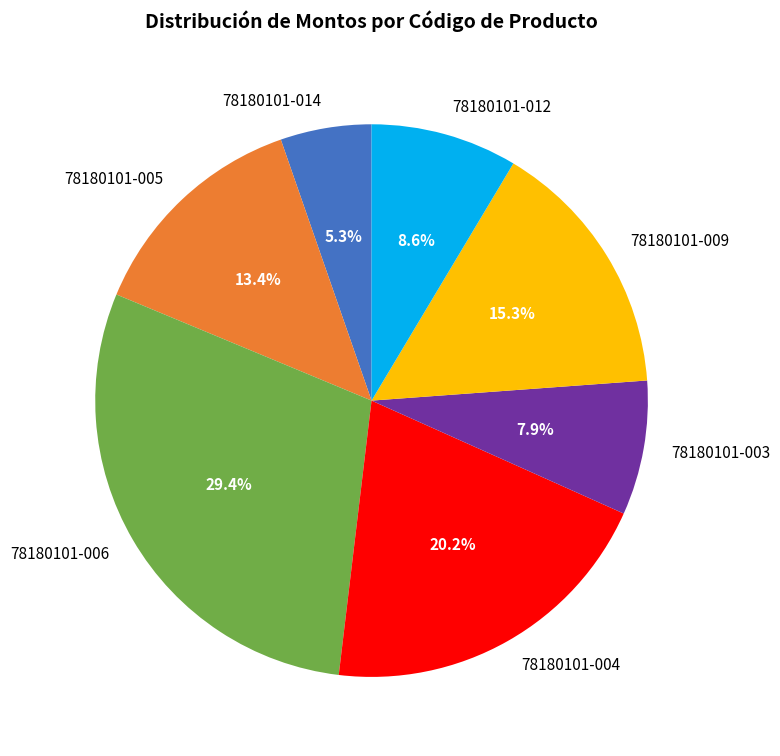

Is there any slice that represents more than half of the pie?

No